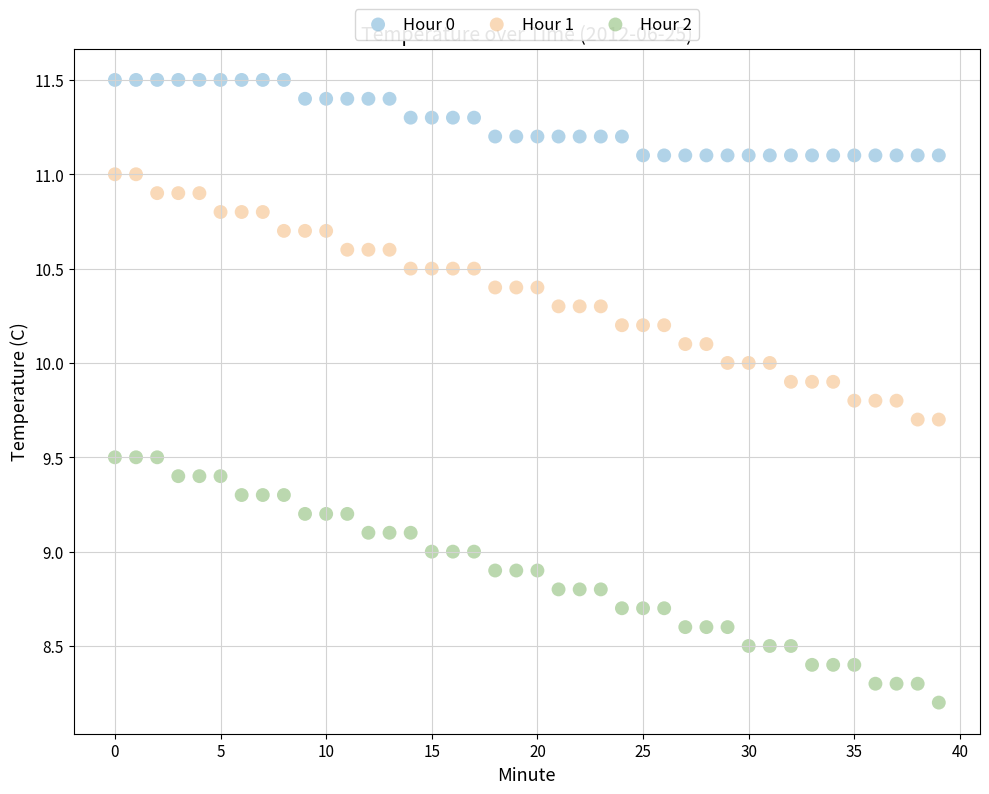

What are all the series names shown in the legend?

Hour 0, Hour 1, Hour 2